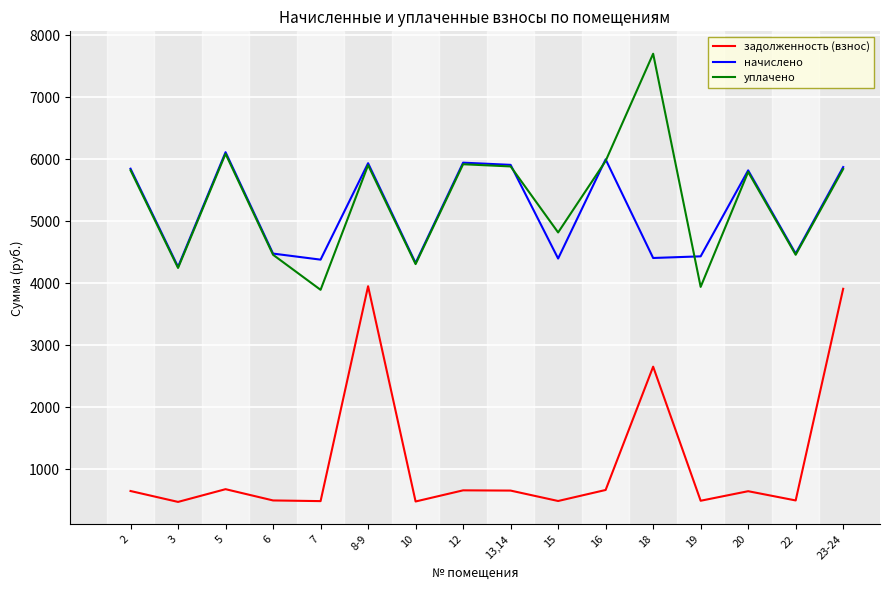

Which series changed the most between 18 and 23-24?

уплачено